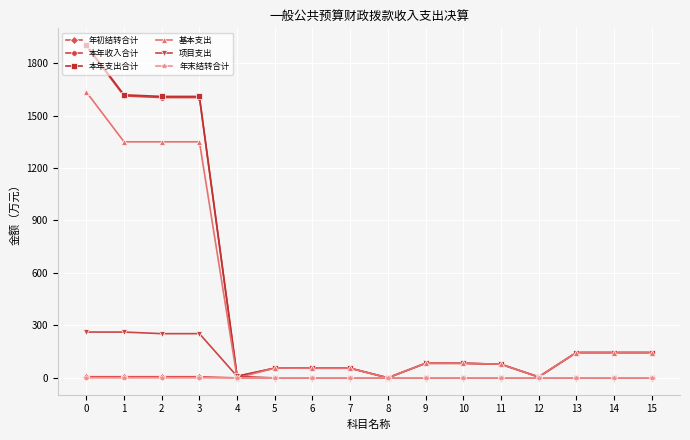

Which series changed the most between 1 and 4?

本年支出合计